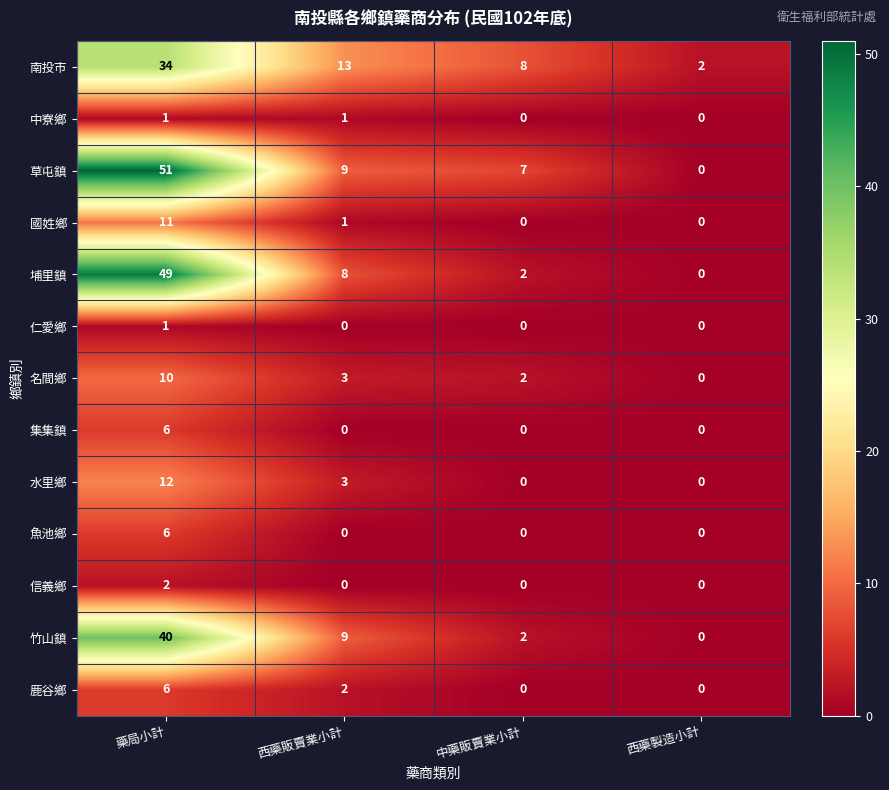

What value does the 名間鄉 series have at 藥局小計?

10